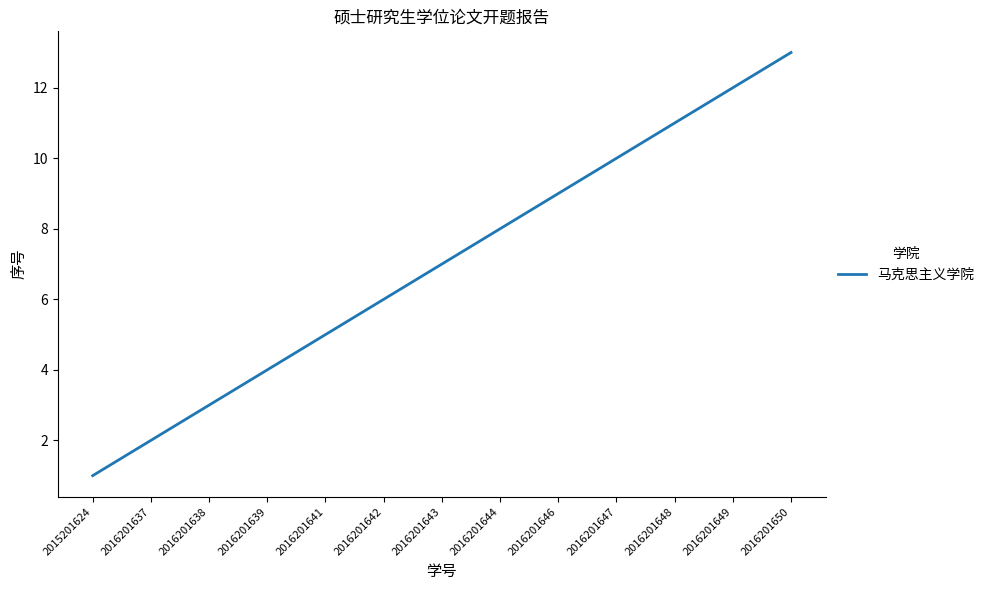

Reading right to left, extract all data points from this chart.

13	12	11	10	9	8	7	6	5	4	3	2	1